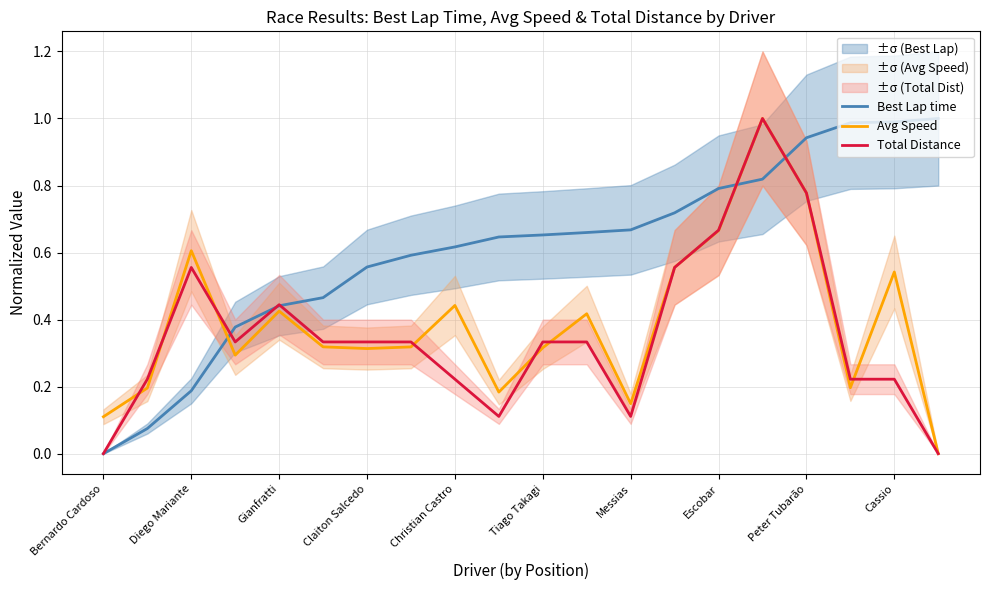

True or false: Avg Speed and Best Lap time cross at least once.

True